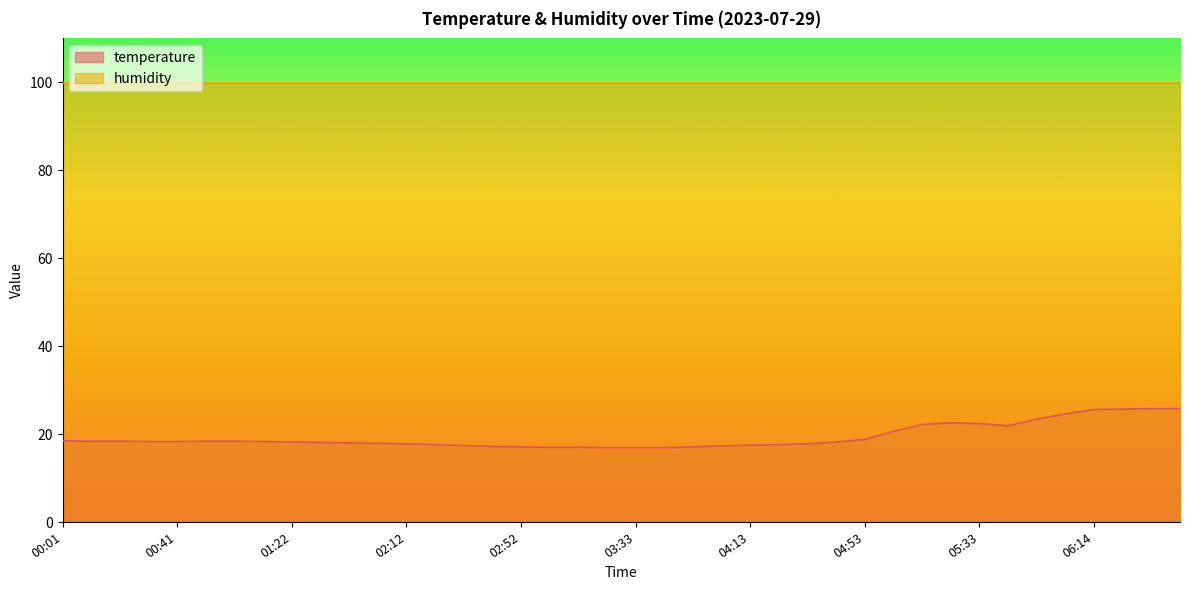

The value at 06:14 is 25.6. True or false?

True